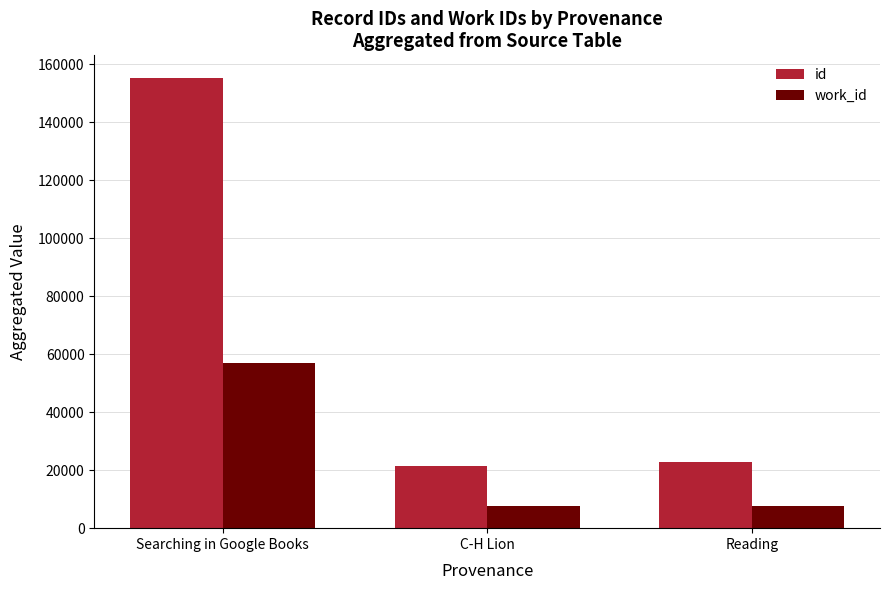

Read the work_id value at C-H Lion.

7498